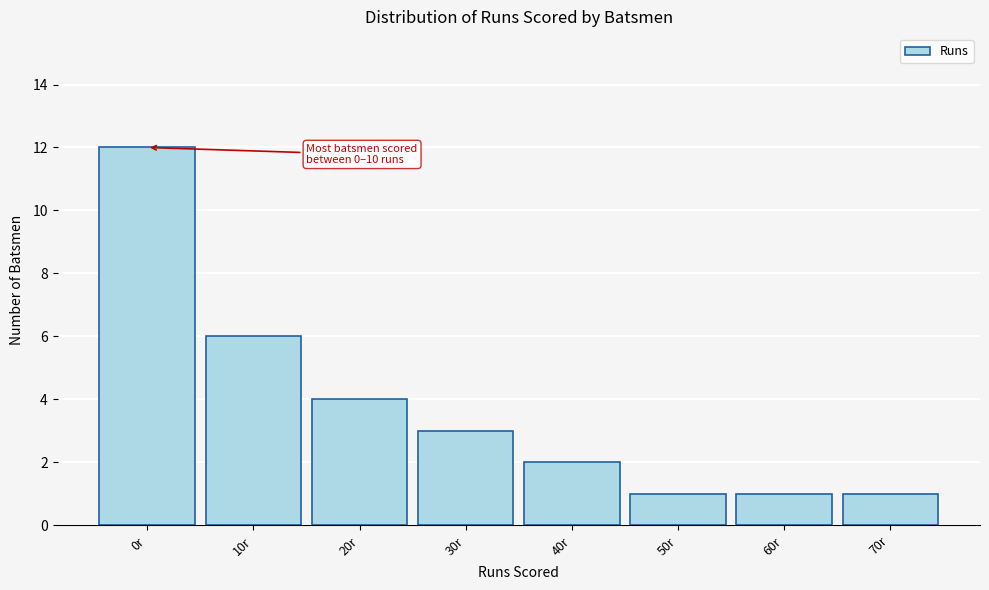

Reading left to right, list all the values displayed in this chart.

12	6	4	3	2	1	1	1